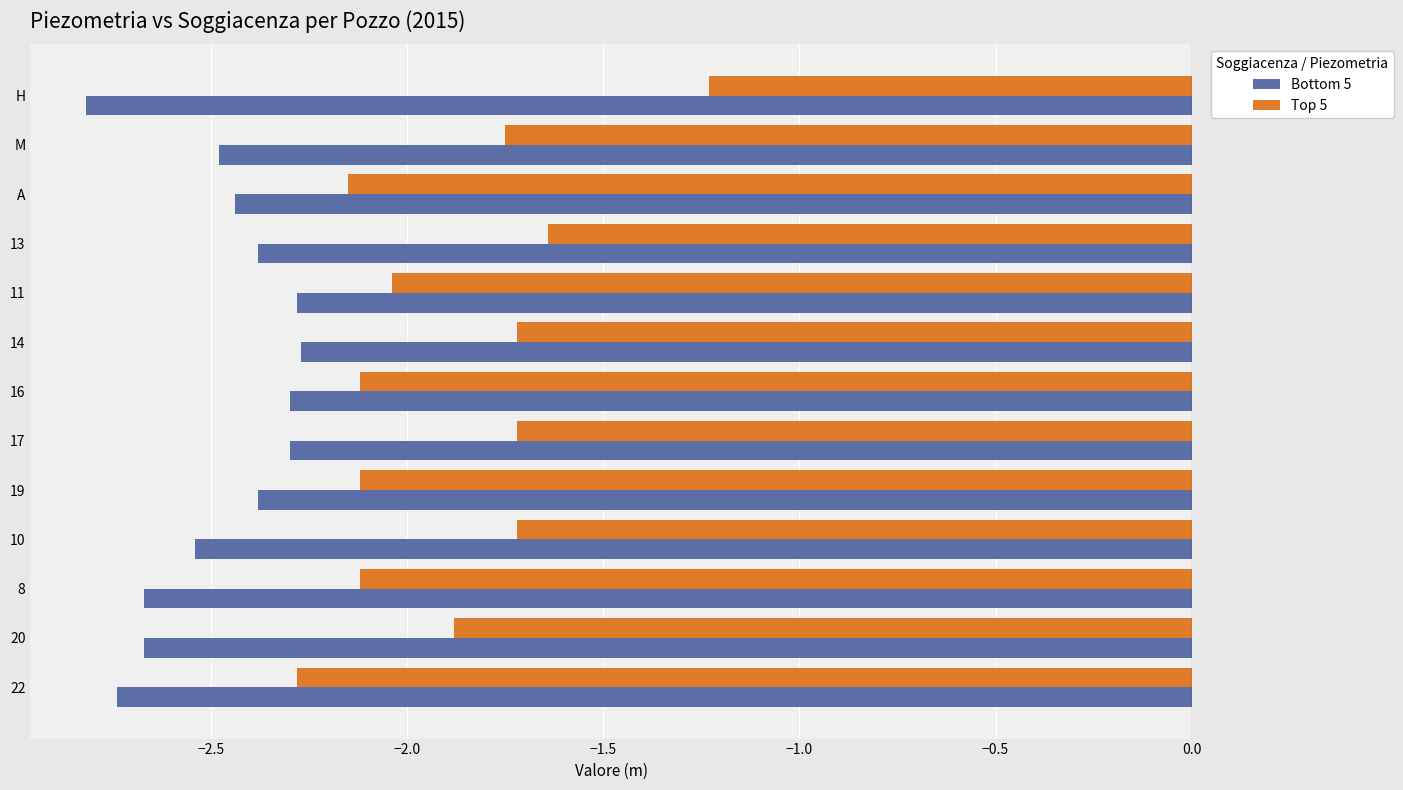

True or false: Top 5 has a value of -0.4 at 11.

False